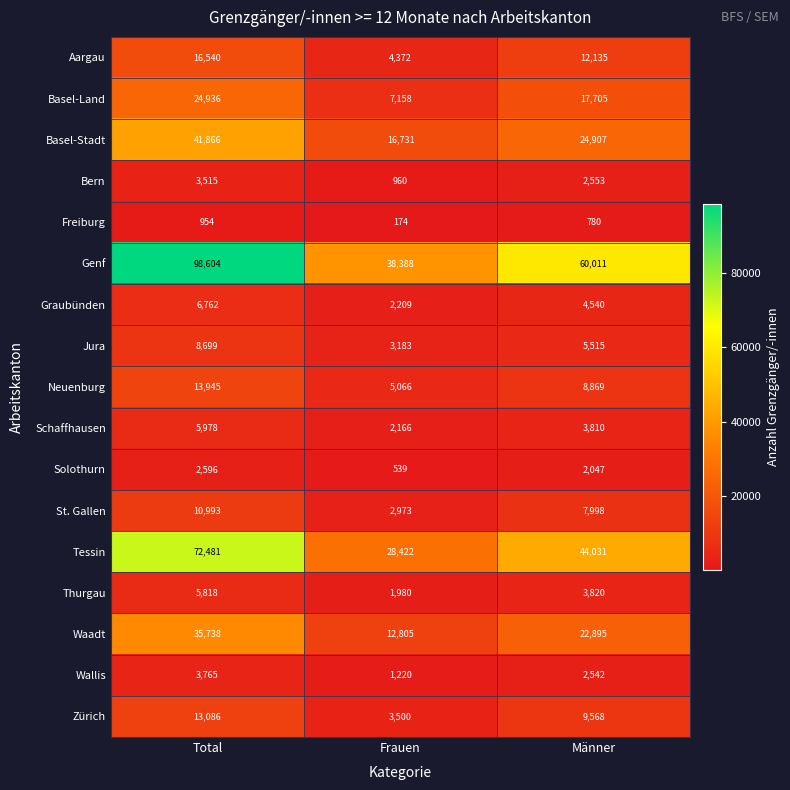

Where does the Jura series first go above 5515?

Total